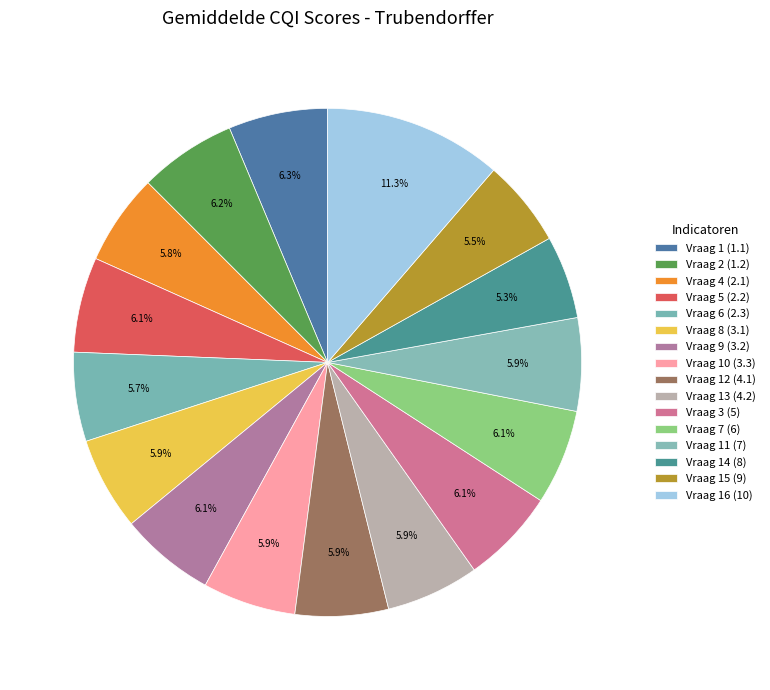

What portion of the pie excludes Vraag 10 (3.3)?

94.1%